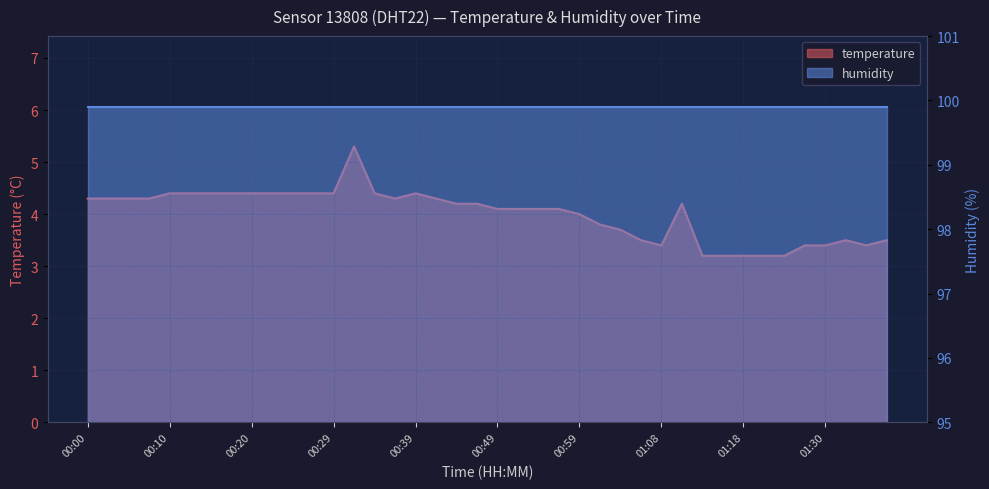

Reading left to right, what are all the values shown in this chart?

00:00=4.3	00:02=4.3	00:05=4.3	00:07=4.3	00:10=4.4	00:12=4.4	00:15=4.4	00:17=4.4	00:20=4.4	00:22=4.4	00:25=4.4	00:27=4.4	00:29=4.4	00:32=5.3	00:34=4.4	00:37=4.3	00:39=4.4	00:42=4.3	00:44=4.2	00:46=4.2	00:49=4.1	00:51=4.1	00:54=4.1	00:56=4.1	00:59=4.0	01:01=3.8	01:04=3.7	01:06=3.5	01:08=3.4	01:11=4.2	01:13=3.2	01:16=3.2	01:18=3.2	01:21=3.2	01:23=3.2	01:28=3.4	01:30=3.4	01:33=3.5	01:35=3.4	01:38=3.5